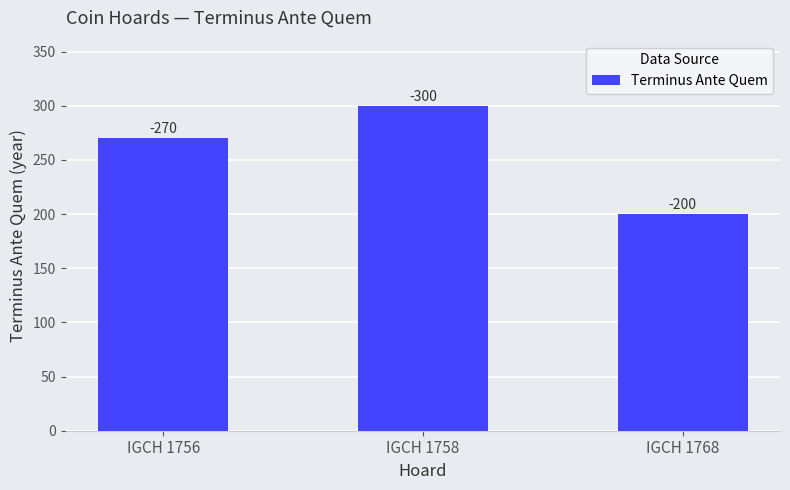

How many bars are there in total?

3